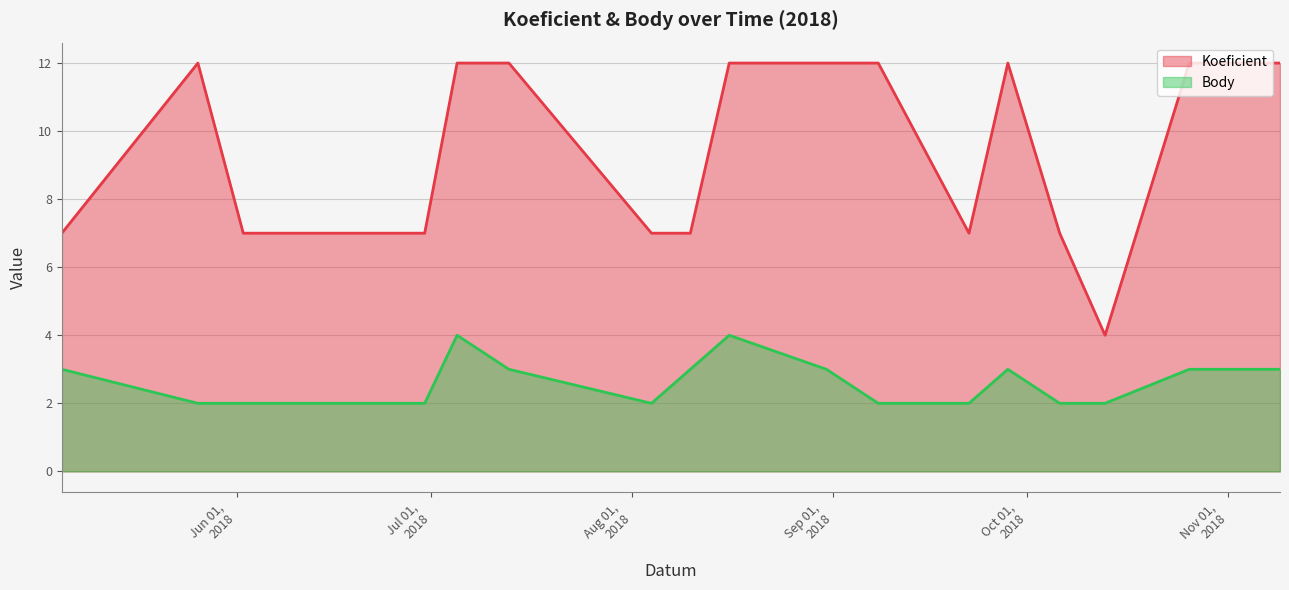

The value of Koeficient at 2018-08-31 is 12. True or false?

True